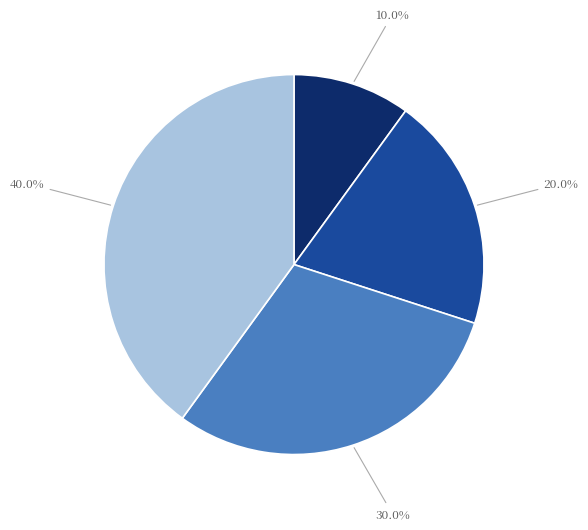

Does any single category account for the majority?

No